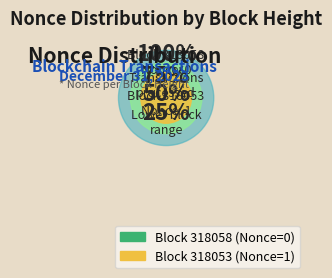

How many segments does this pie chart have?

2